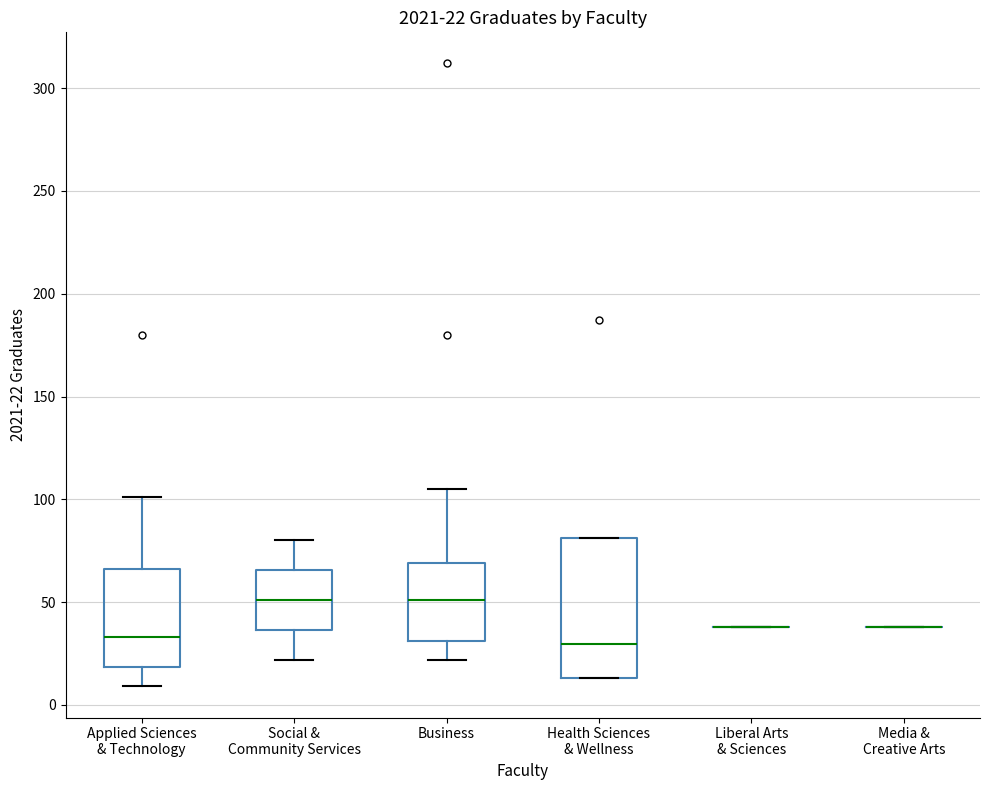

Comparing the boxes themselves (not the whiskers), which one is the tallest?

Health Sciences & Wellness